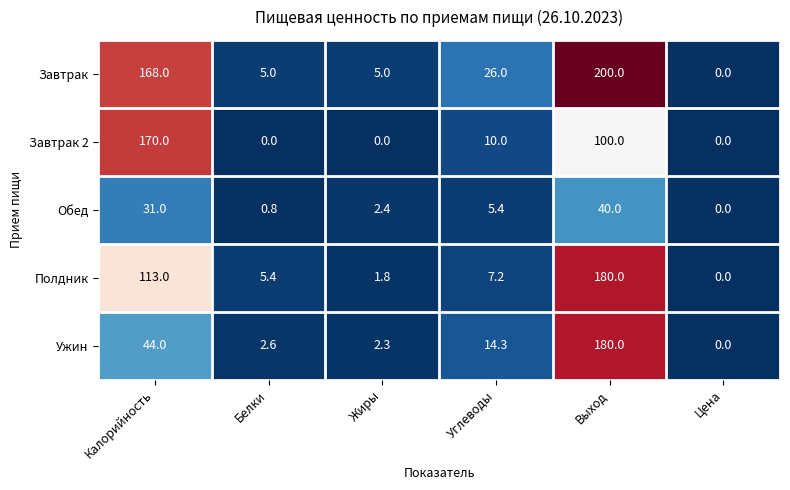

Rank the series at Калорийность from lowest to highest value.

Обед, Ужин, Полдник, Завтрак, Завтрак 2